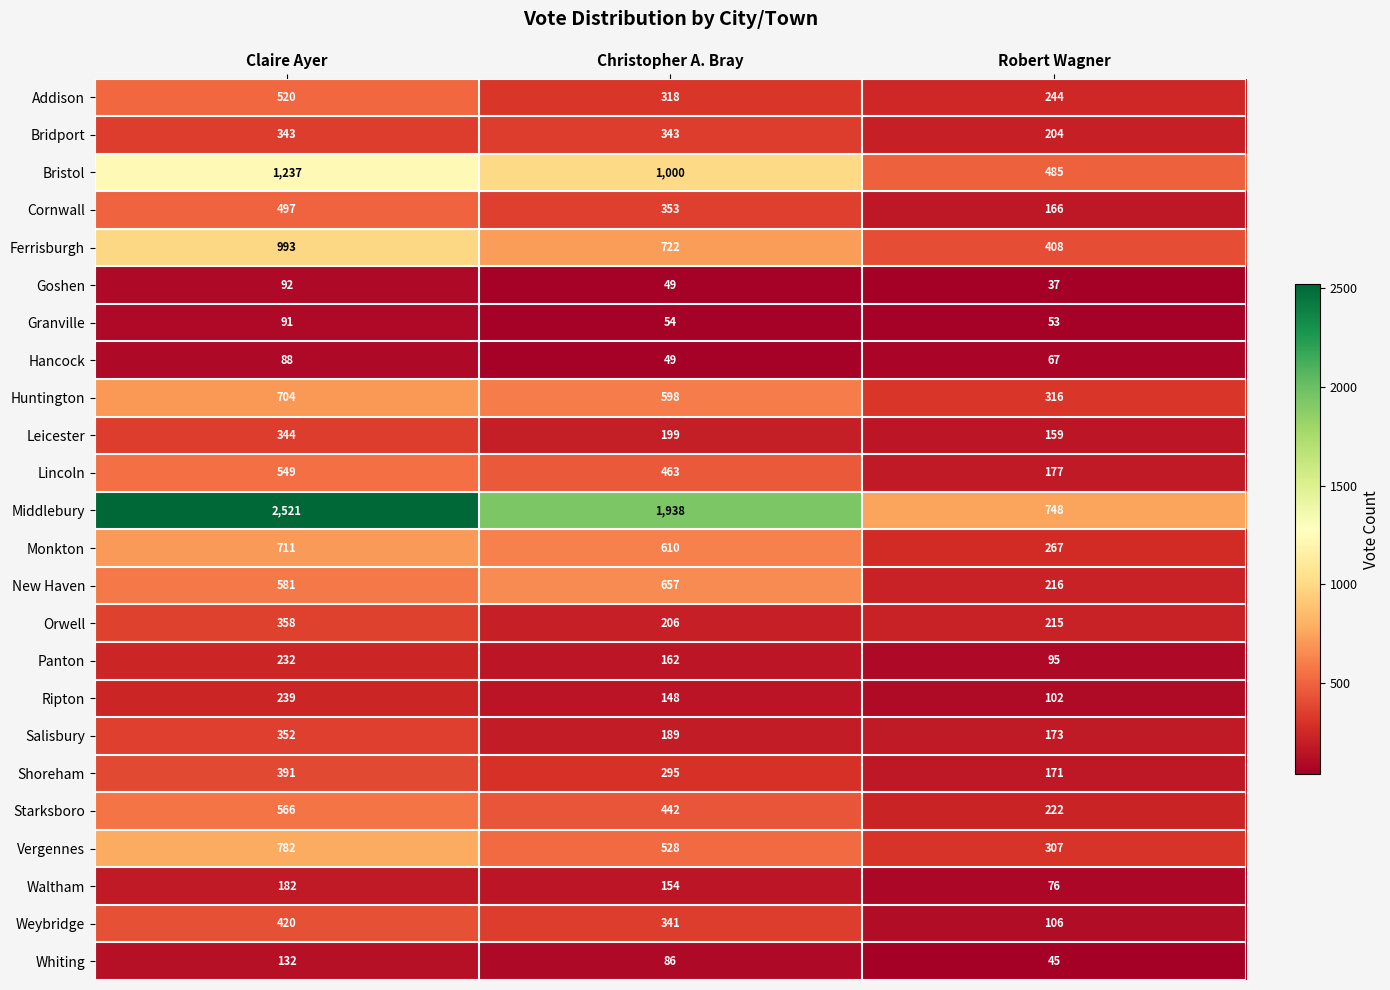

What is the average value of the Leicester series?

234